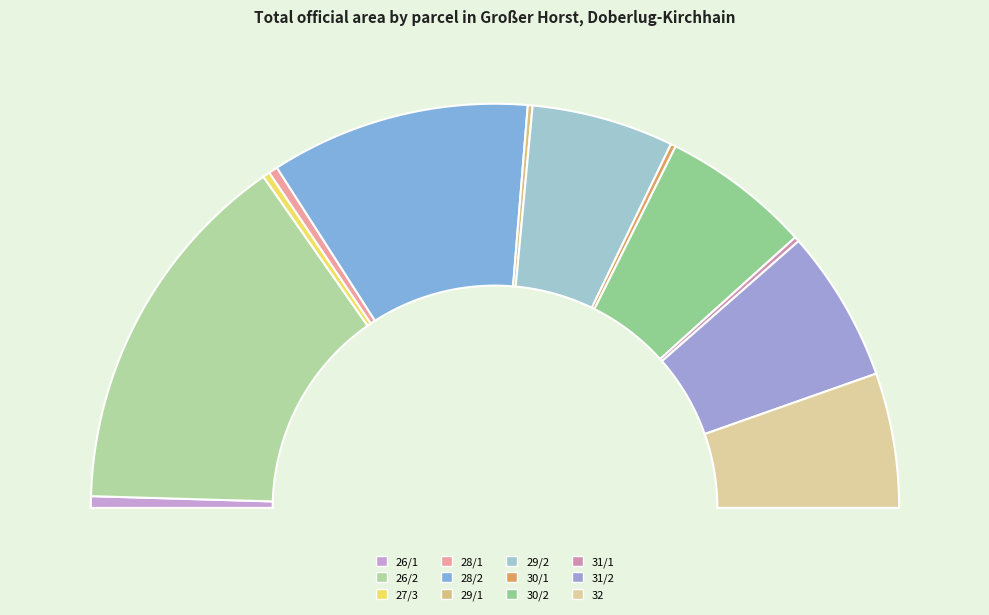

What is the largest slice in the pie chart?

26/2